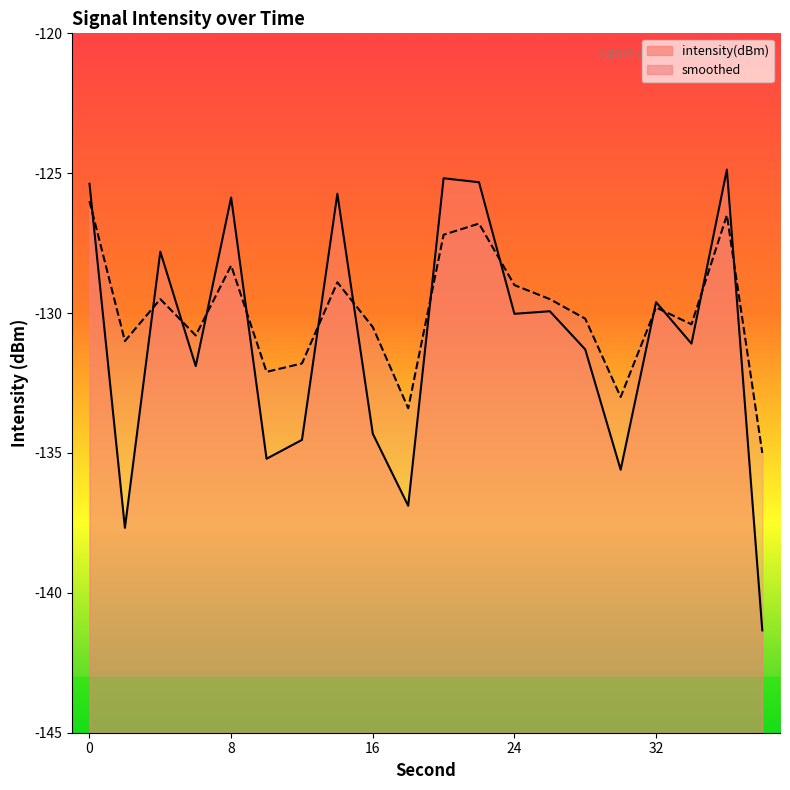

What is the lowest value of the intensity(dBm) series?

-141.3